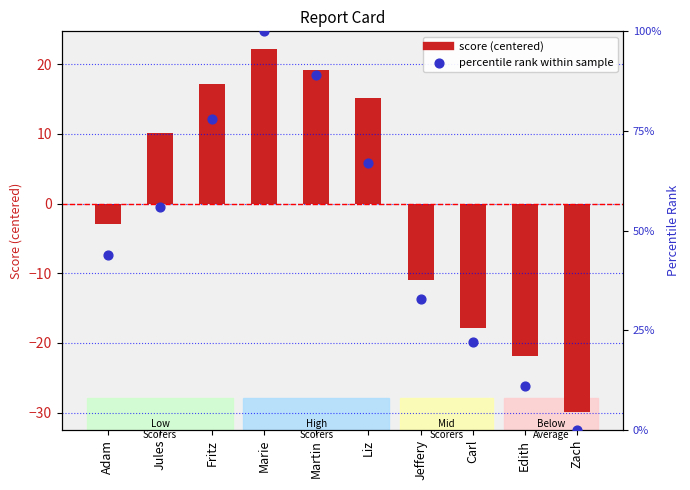

At how many categories does at least one series exceed -27?

10